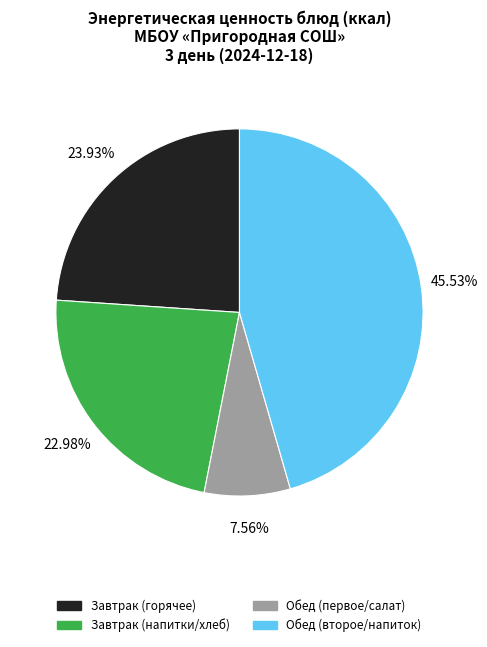

Is there a majority slice in this chart?

No